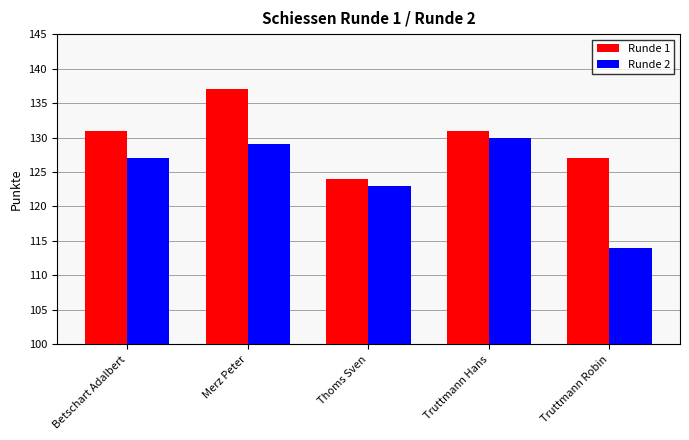

Reading left to right, extract all data points from this chart.

Runde 1: Betschart Adalbert=131	Merz Peter=137	Thoms Sven=124	Truttmann Hans=131	Truttmann Robin=127
Runde 2: Betschart Adalbert=127	Merz Peter=129	Thoms Sven=123	Truttmann Hans=130	Truttmann Robin=114